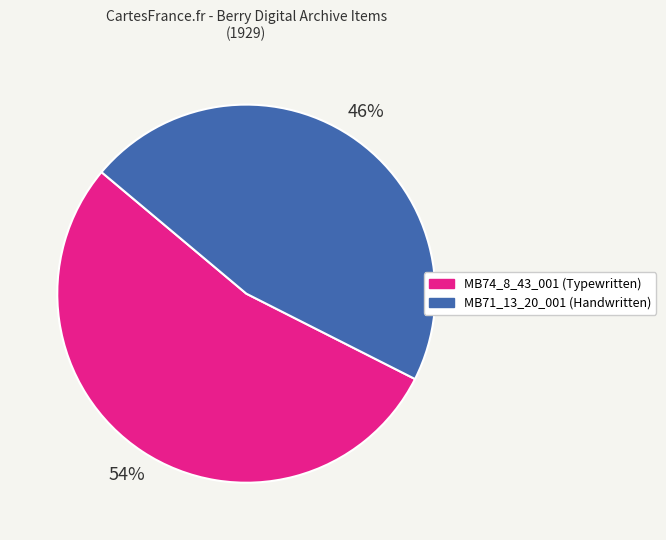

Does MB74_8_43_001 (Typewritten) represent more than half of the total?

Yes